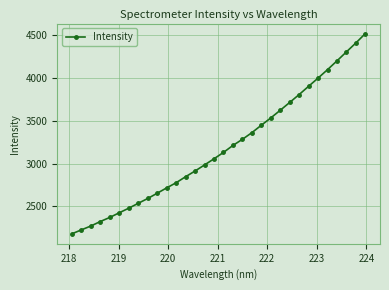

What is the maximum value shown in the chart?

4517.9